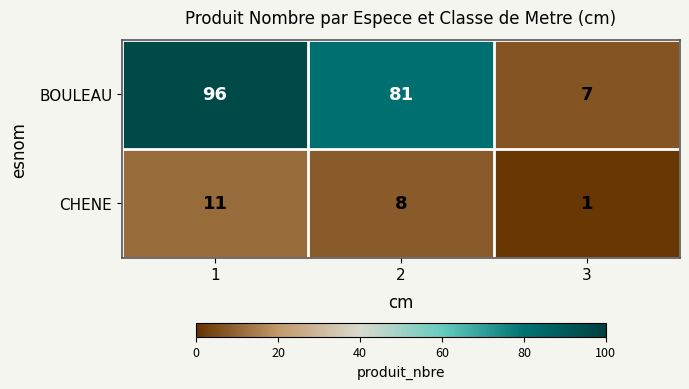

What is the average value of the CHENE series?

7